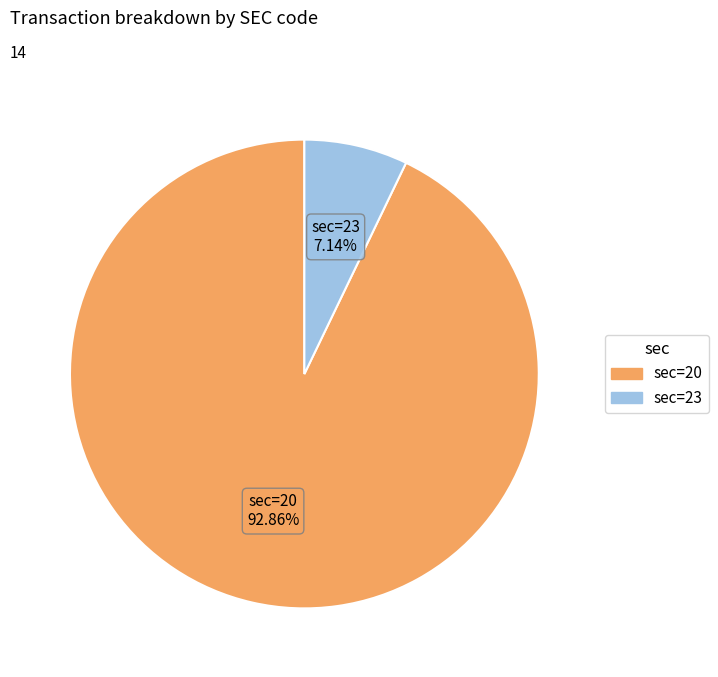

True or false: sec=20 accounts for 93% of the total.

True